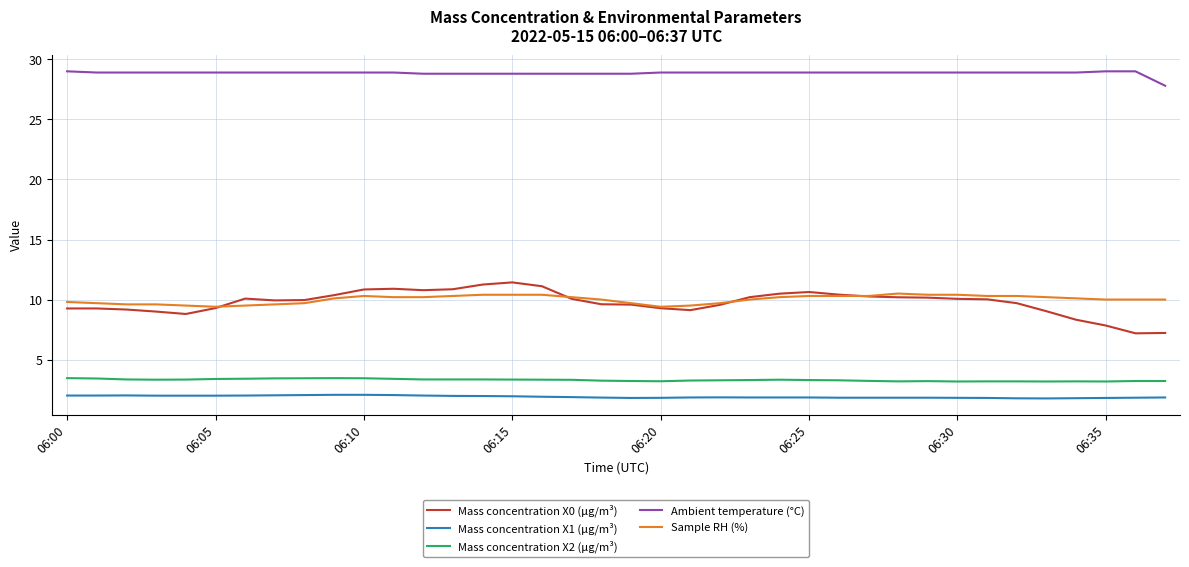

What is the minimum value for Ambient temperature (°C)?

27.8